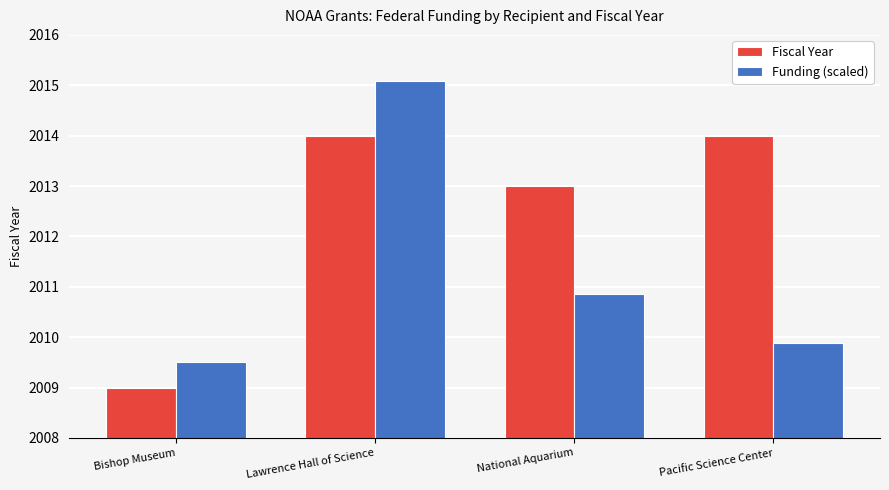

Which series has the largest total across all categories?

Fiscal Year